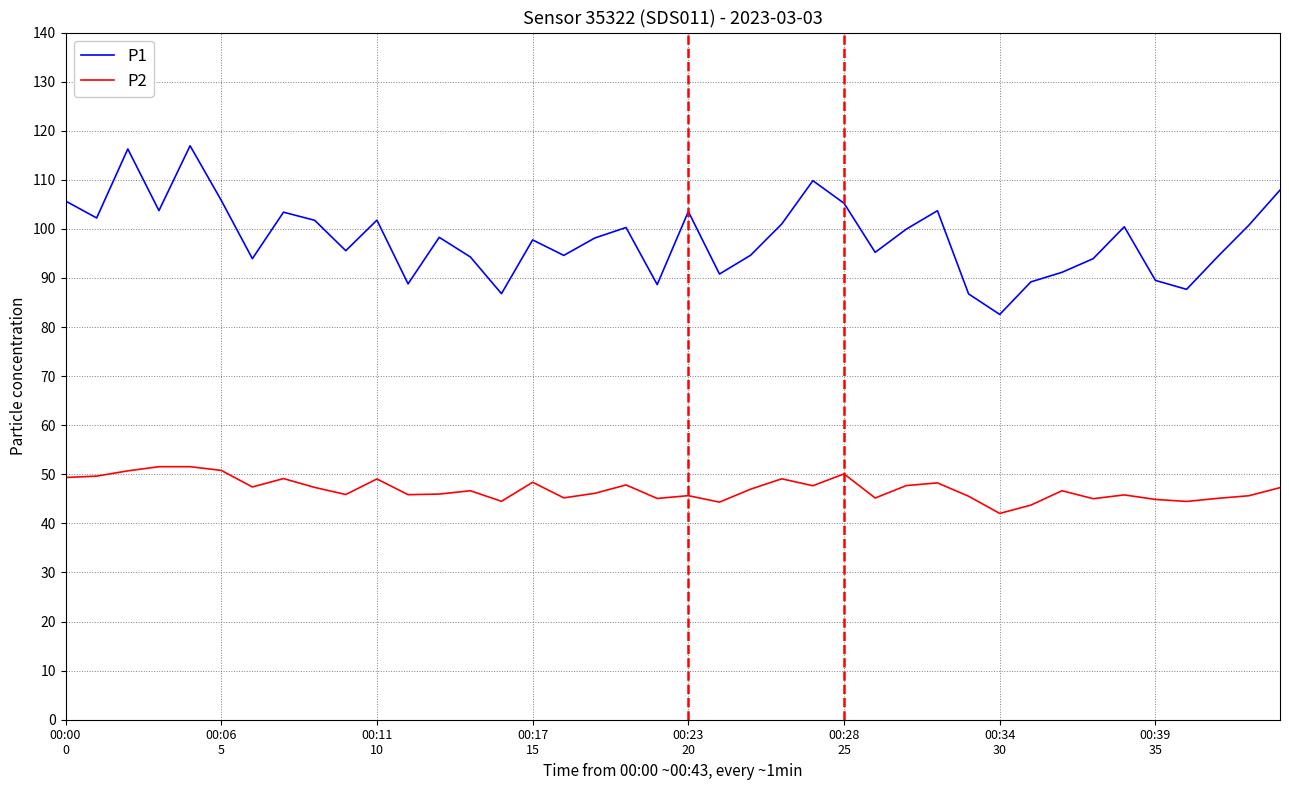

How many lines are shown in the chart?

2